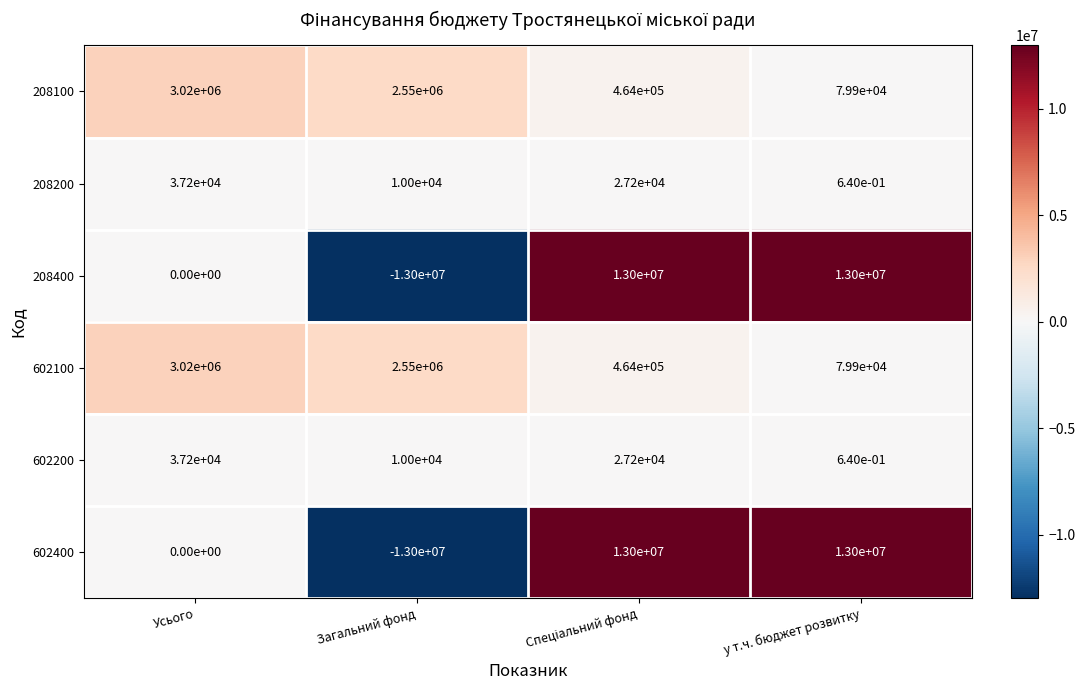

Which category has the lowest value across all series?

Загальний фонд